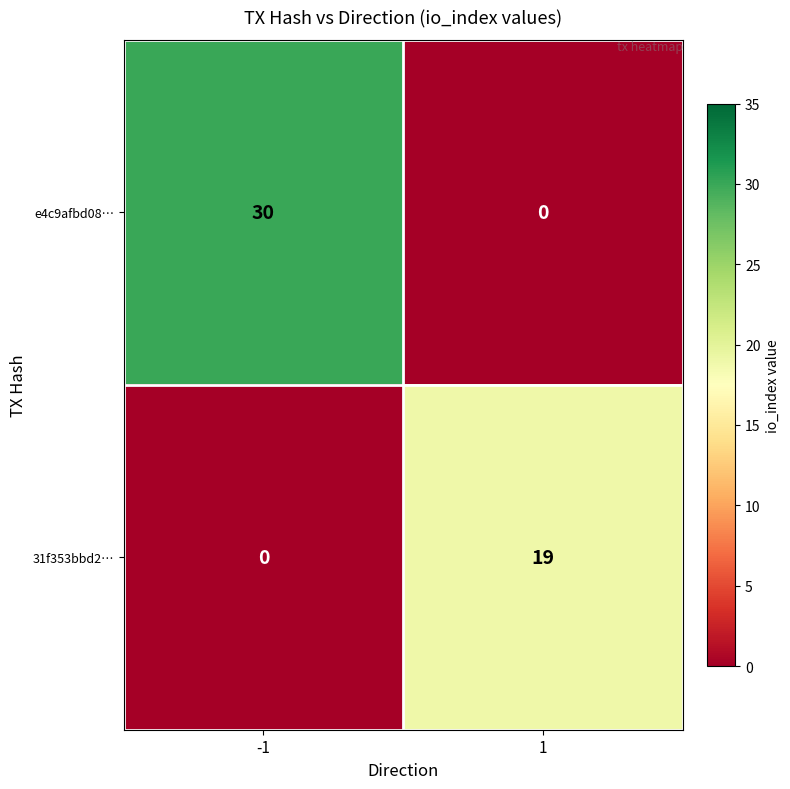

What is the difference between the 31f353bbd2… values at -1 and 1?

19